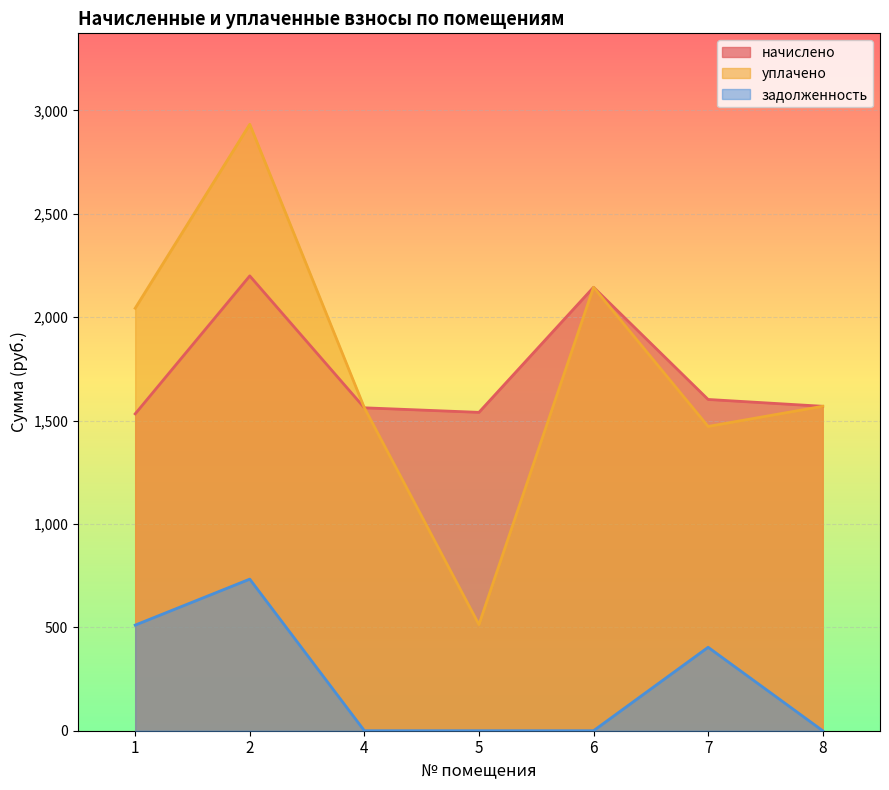

At which category does начислено reach its first local peak?

2